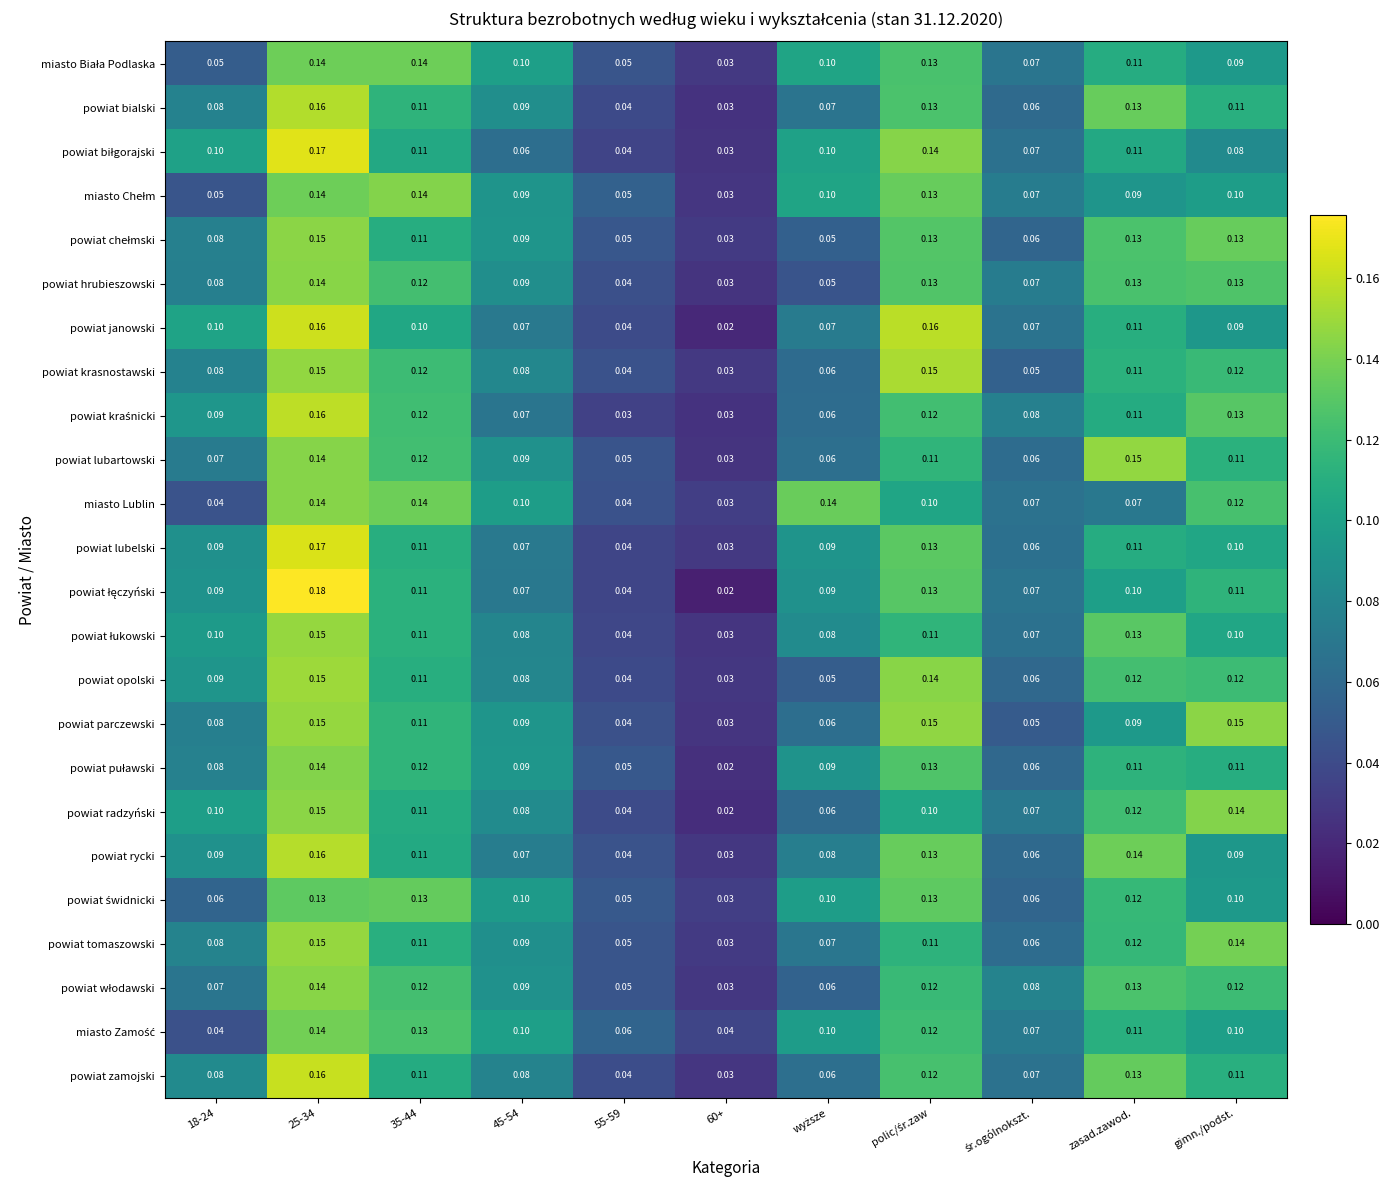

Rank the series at śr.ogólnokszt. from lowest to highest value.

powiat parczewski, powiat krasnostawski, powiat świdnicki, powiat chełmski, powiat puławski, powiat opolski, powiat rycki, powiat bialski, powiat lubartowski, powiat tomaszowski, powiat lubelski, powiat łukowski, powiat biłgorajski, miasto Lublin, powiat zamojski, powiat janowski, powiat łęczyński, miasto Biała Podlaska, powiat radzyński, miasto Zamość, miasto Chełm, powiat hrubieszowski, powiat kraśnicki, powiat włodawski